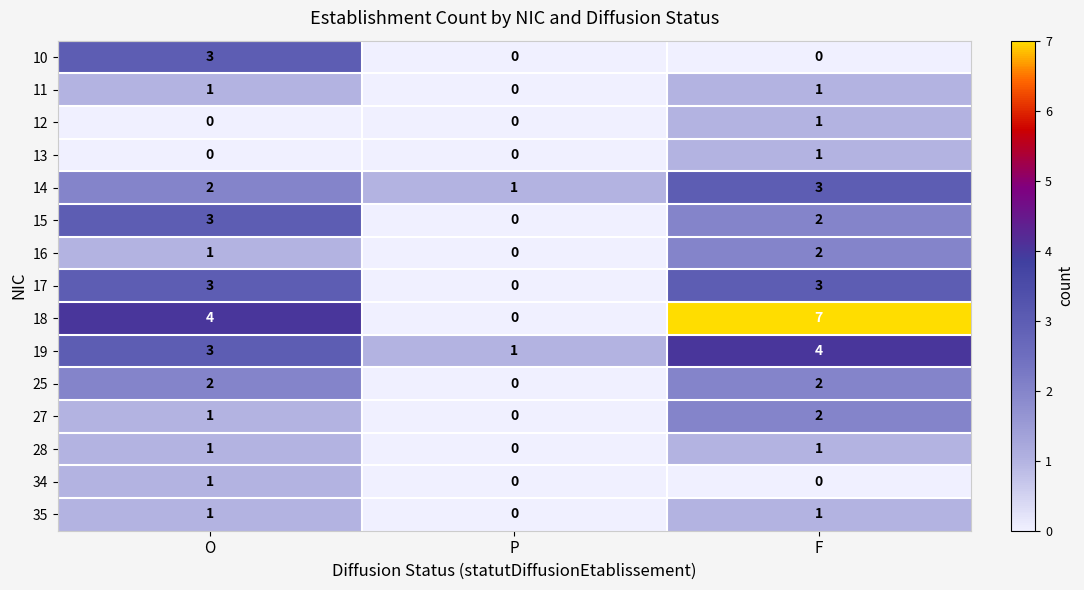

The value of 25 at F is 2. True or false?

True